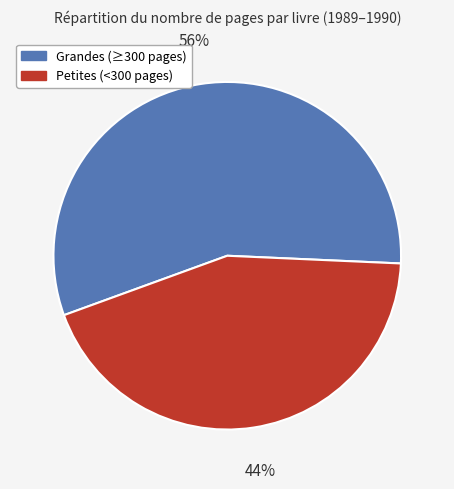

Does any single category account for the majority?

Yes